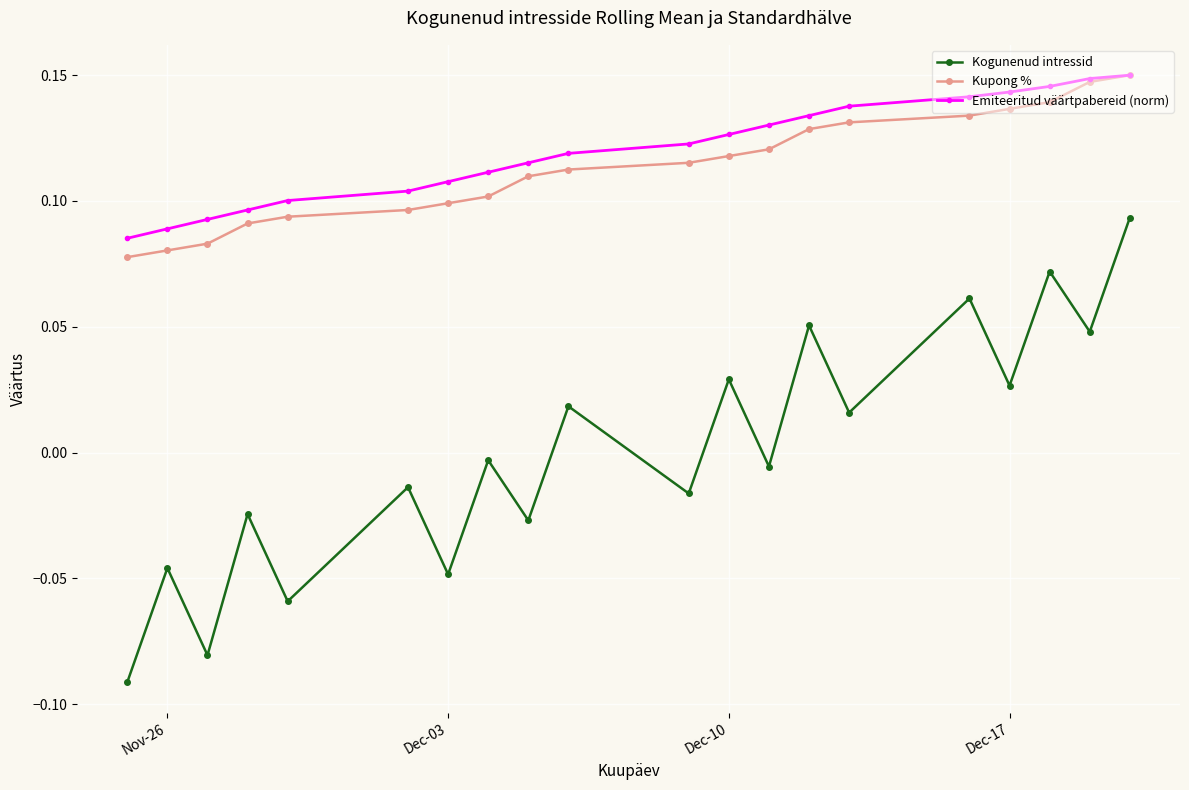

At how many categories does at least one series exceed 0?

20